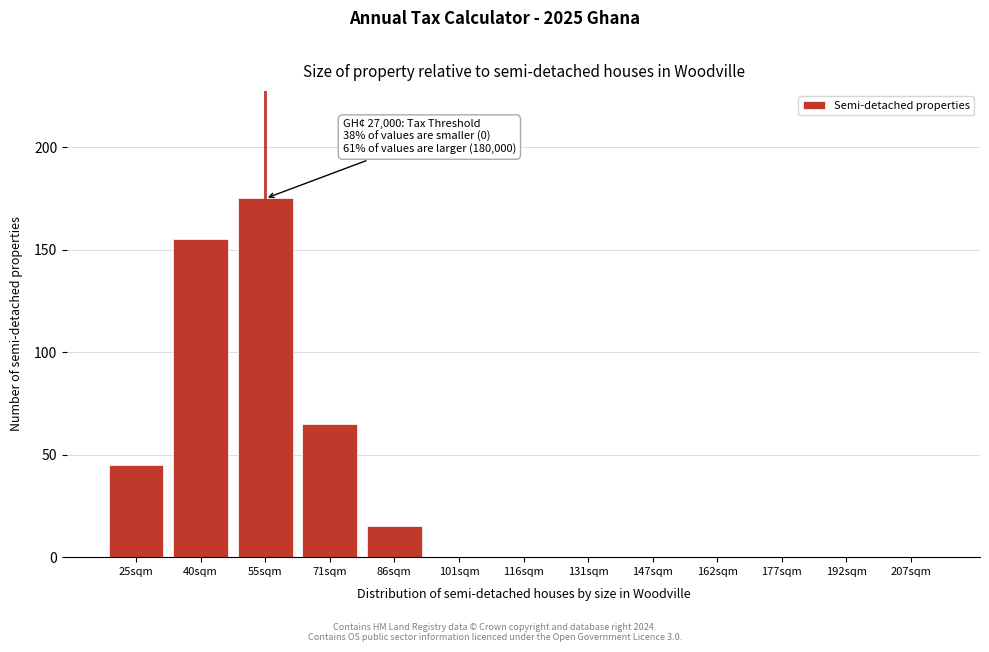

Reading right to left, list all the values displayed in this chart.

207sqm=0	192sqm=0	177sqm=0	162sqm=0	147sqm=0	131sqm=0	116sqm=0	101sqm=0	86sqm=15	71sqm=65	55sqm=175	40sqm=155	25sqm=45